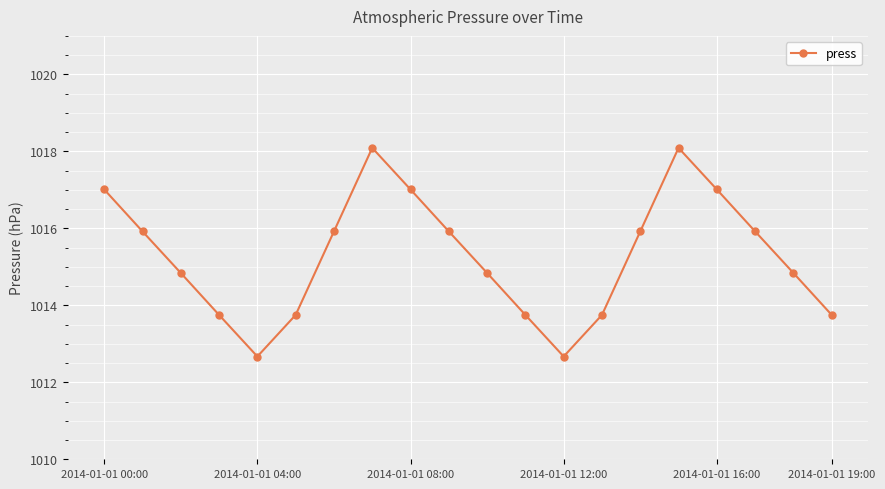

Reading left to right, list all the values displayed in this chart.

1017.0	1015.9	1014.8	1013.8	1012.7	1013.8	1015.9	1018.1	1017.0	1015.9	1014.8	1013.8	1012.7	1013.8	1015.9	1018.1	1017.0	1015.9	1014.8	1013.8